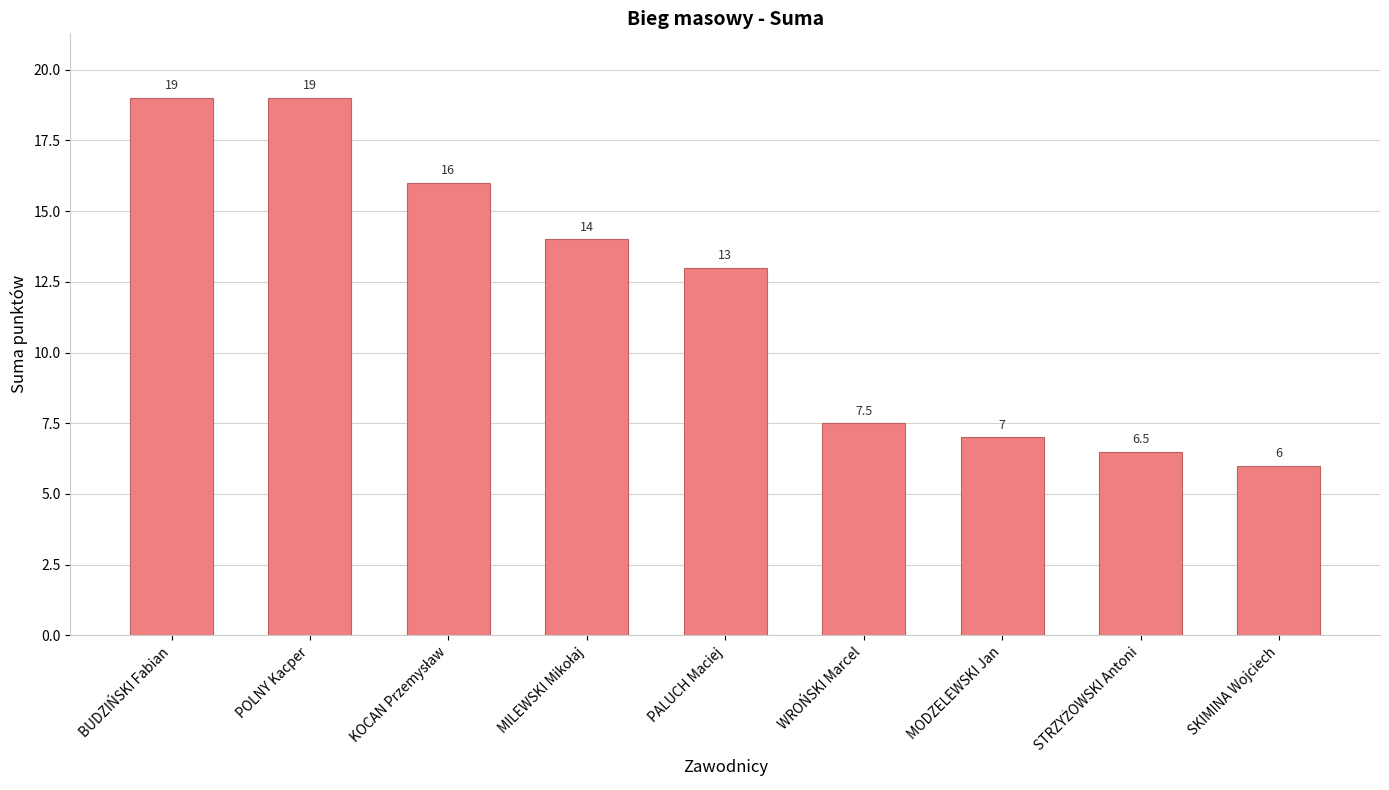

What is the minimum value shown in the chart?

6.0